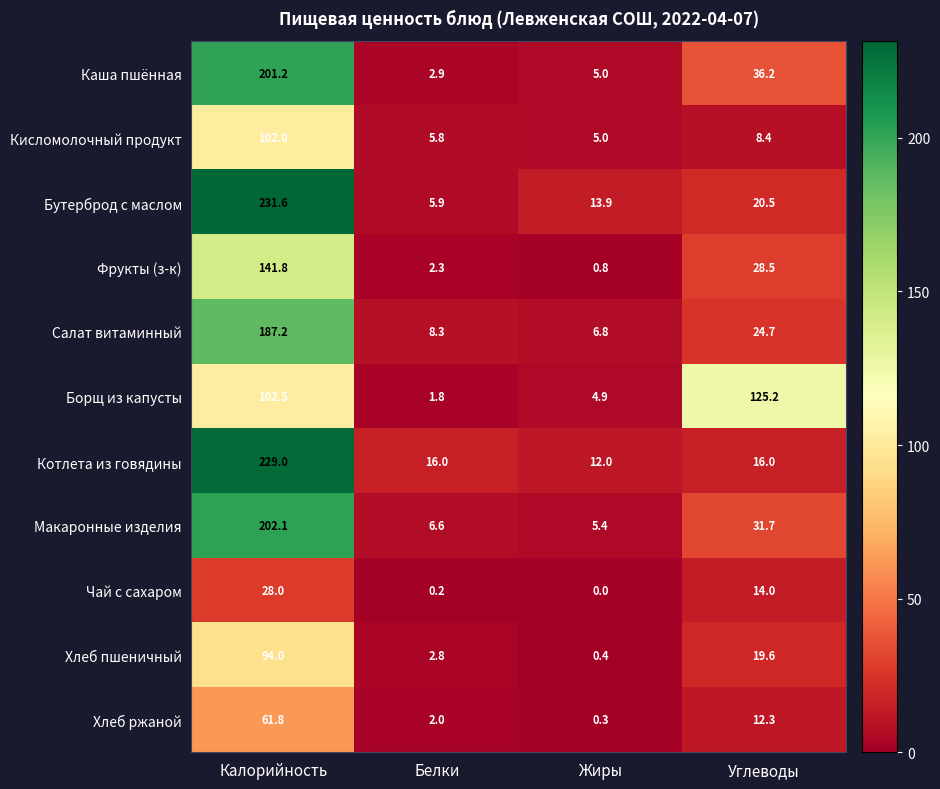

What is the difference between the highest and lowest values at Калорийность?

203.6